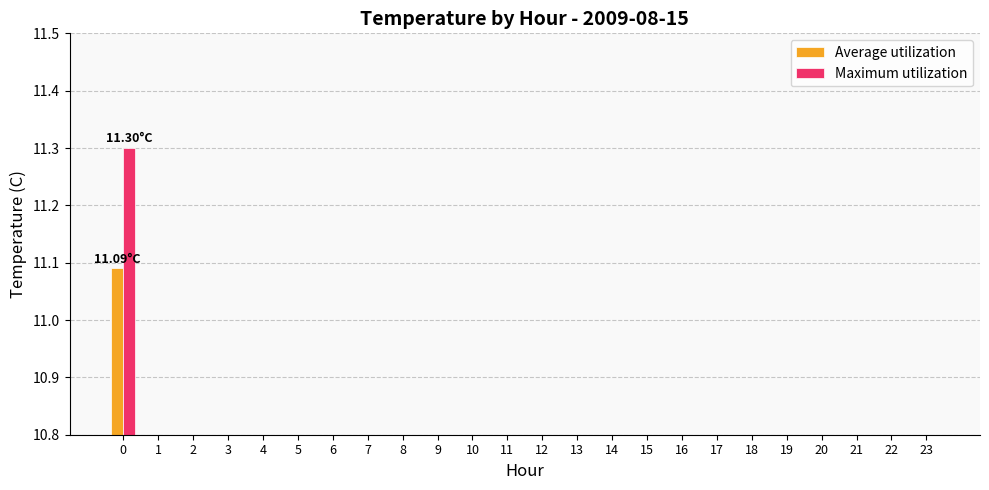

Is it true that Maximum utilization equals 0.0 at 1?

True